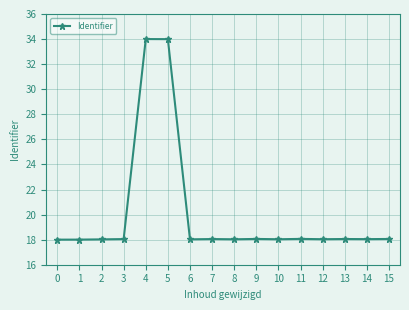

What is the ratio of the value at 2 to the value at 8?

1.0